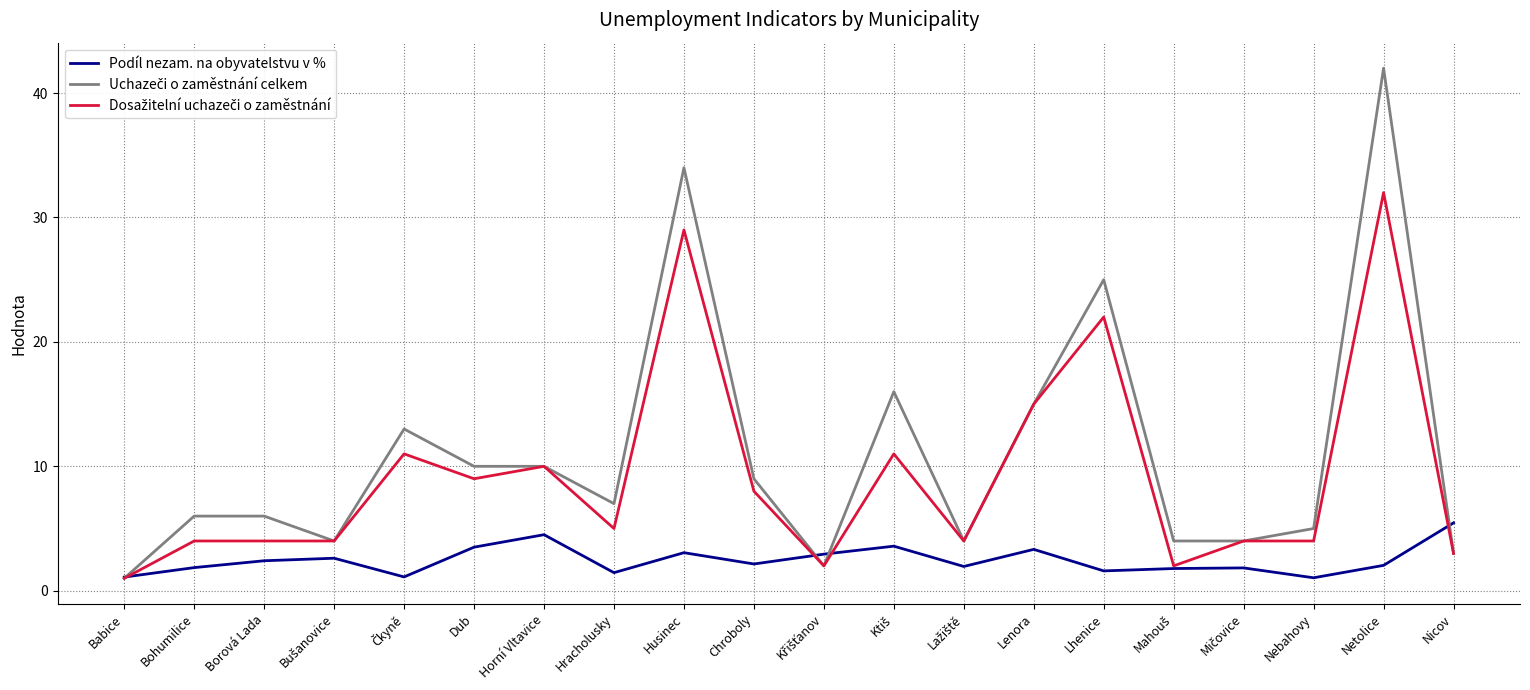

What is the minimum value shown in the chart?

1.0